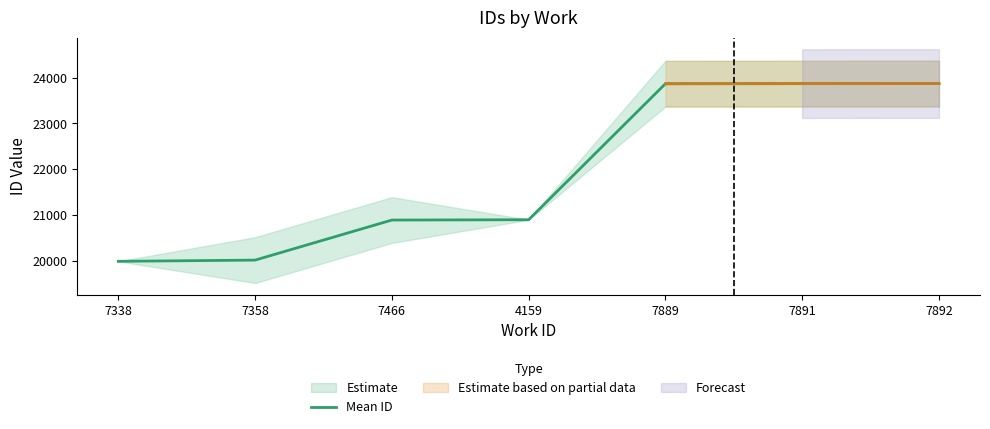

Reading left to right, extract all data points from this chart.

7338=19986.5	7358=20013.0	7466=20888.0	4159=20895.0	7889=23866.0	7891=23868.0	7892=23869.0